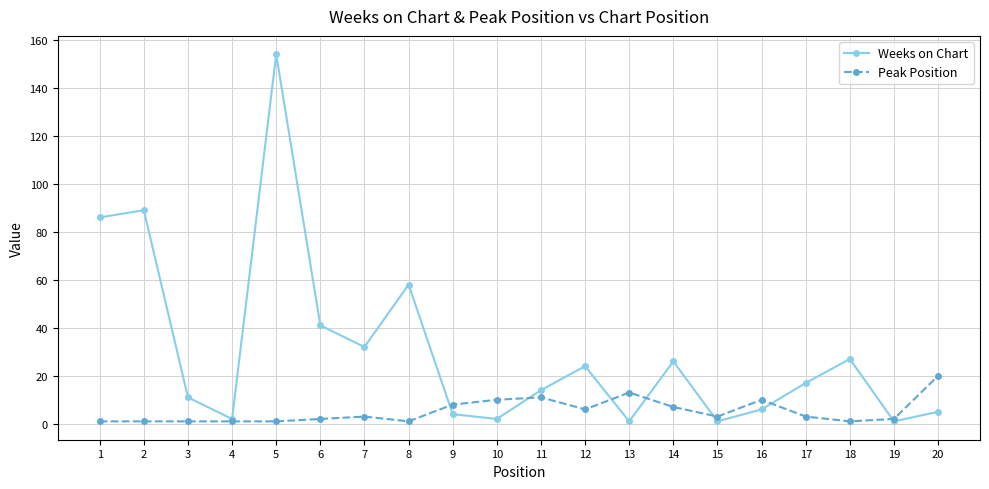

What is the total value across all series at 7?

35